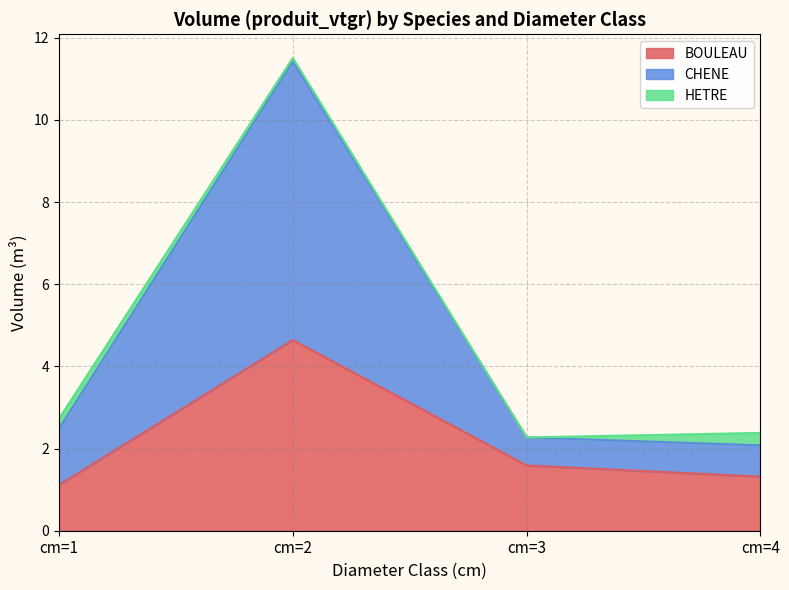

What is the highest value of the BOULEAU series?

4.6